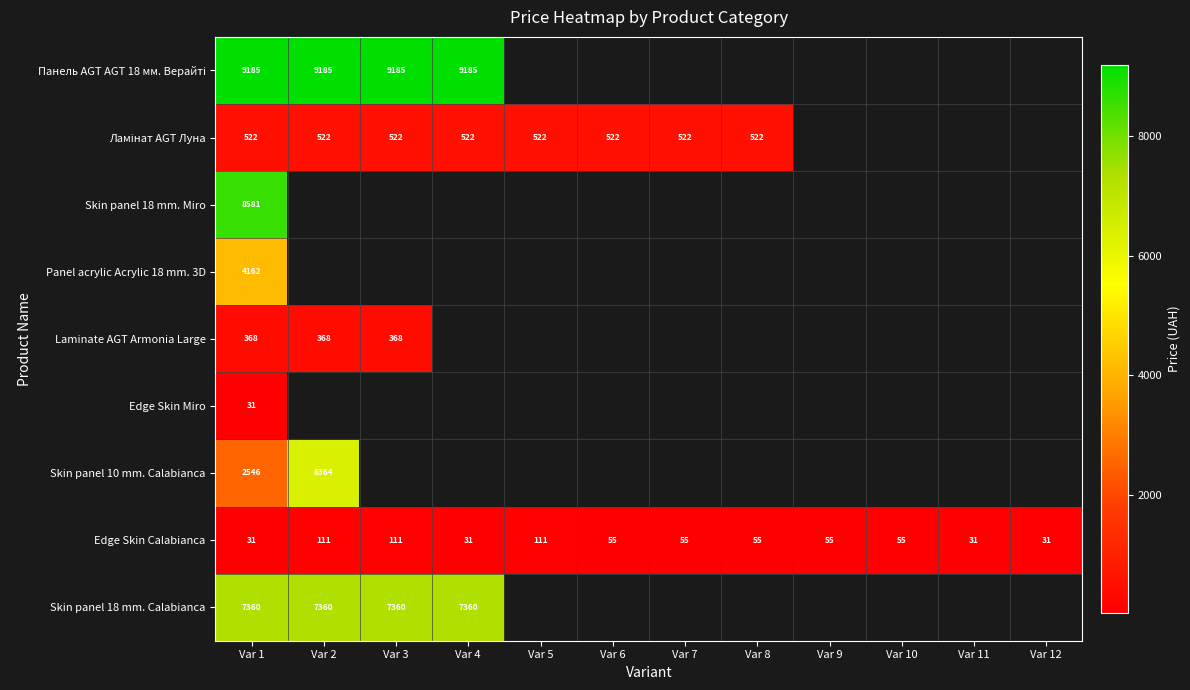

Is the value of Edge Skin Calabianca at Var 10 greater than the value of Edge Skin Miro at Var 4?

No